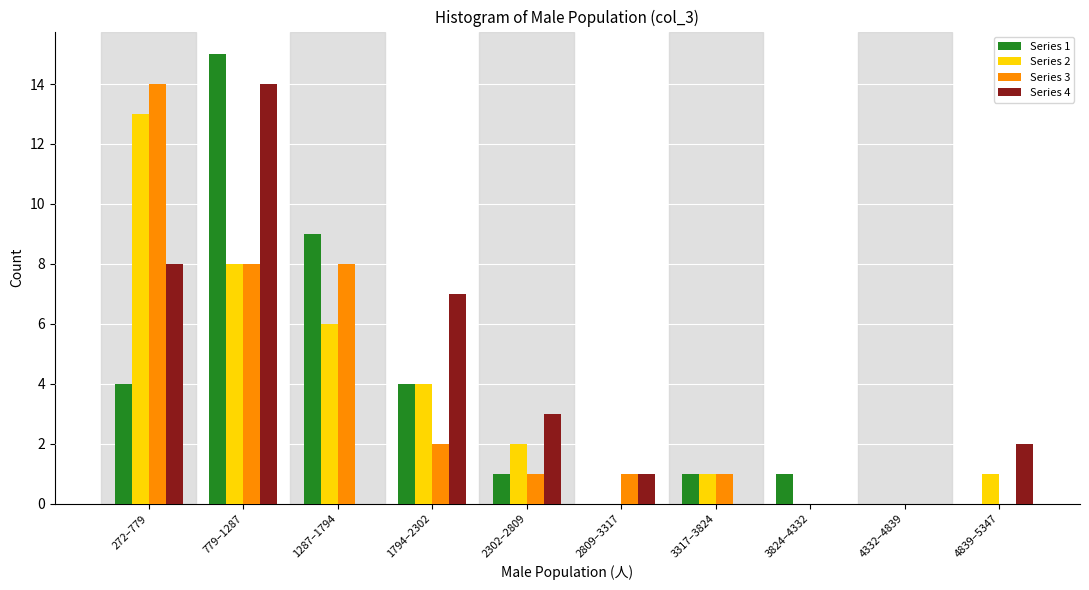

Which category has the highest value across all series?

779–1287